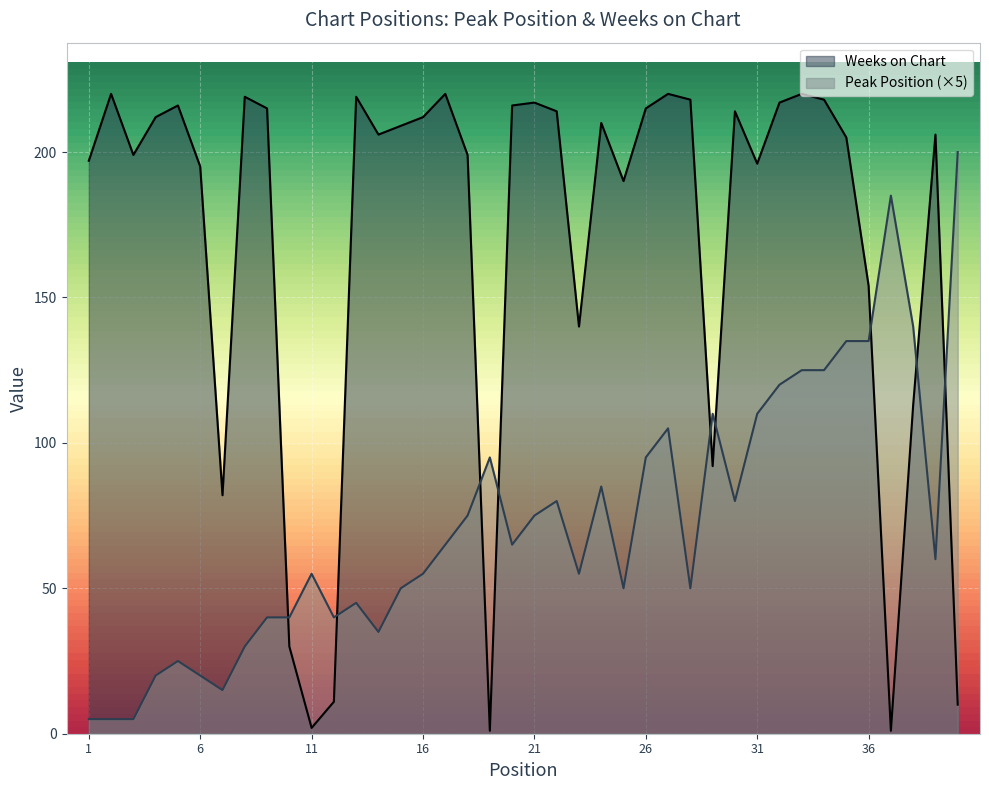

Which series ends up on top after the final intersection of Weeks on Chart and Peak Position?

Peak Position